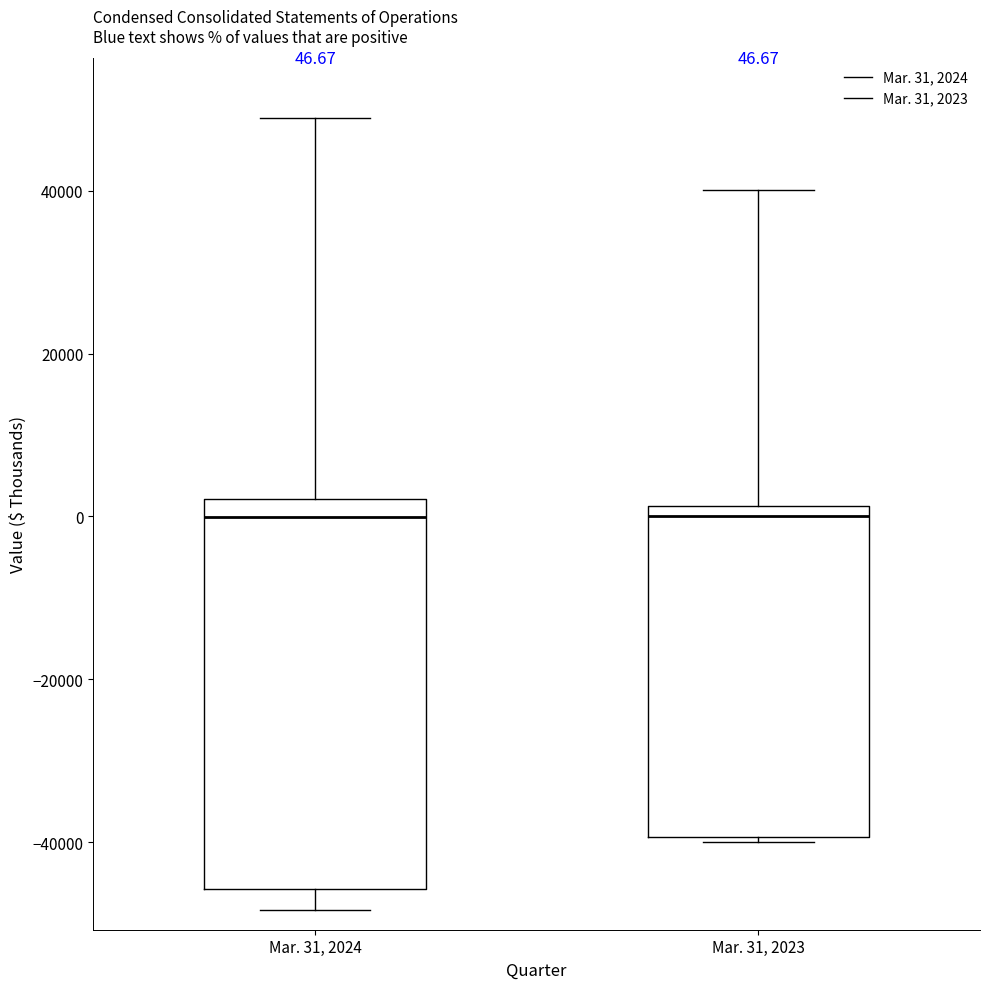

Which box is the tallest, from its lower edge to its upper edge?

Mar. 31, 2024